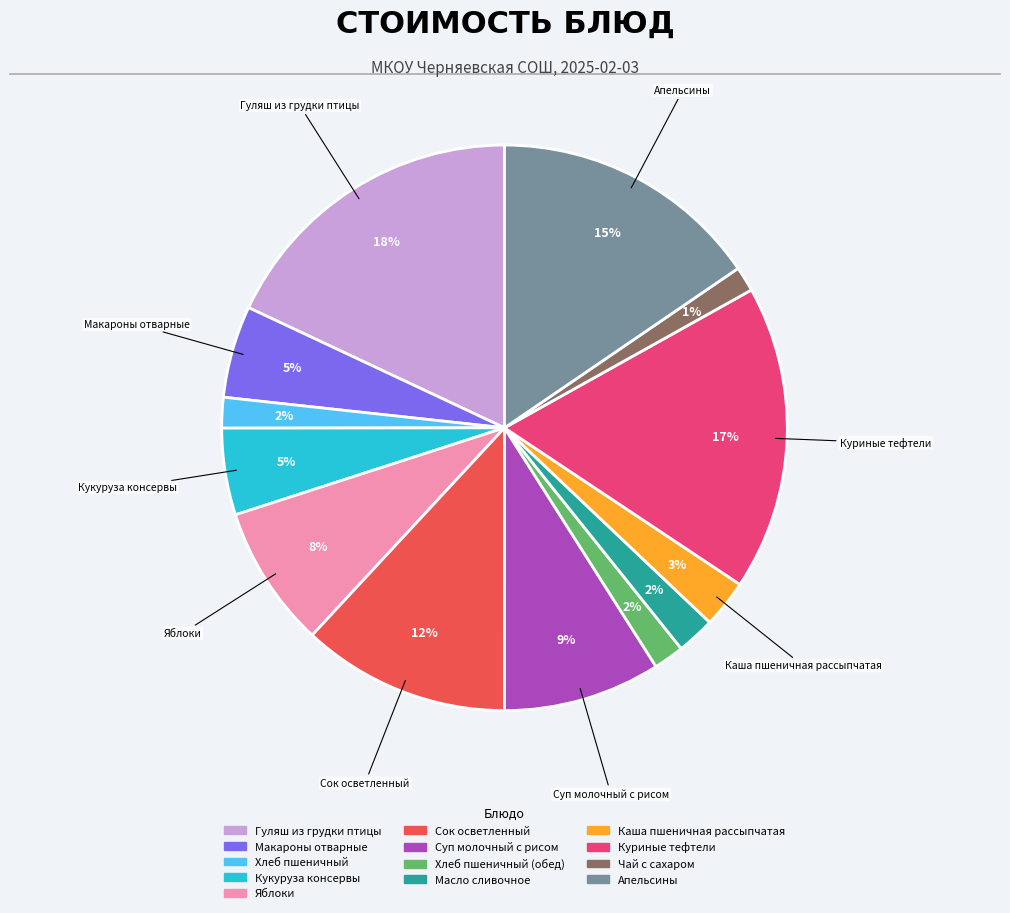

Is there any slice that represents more than half of the pie?

No